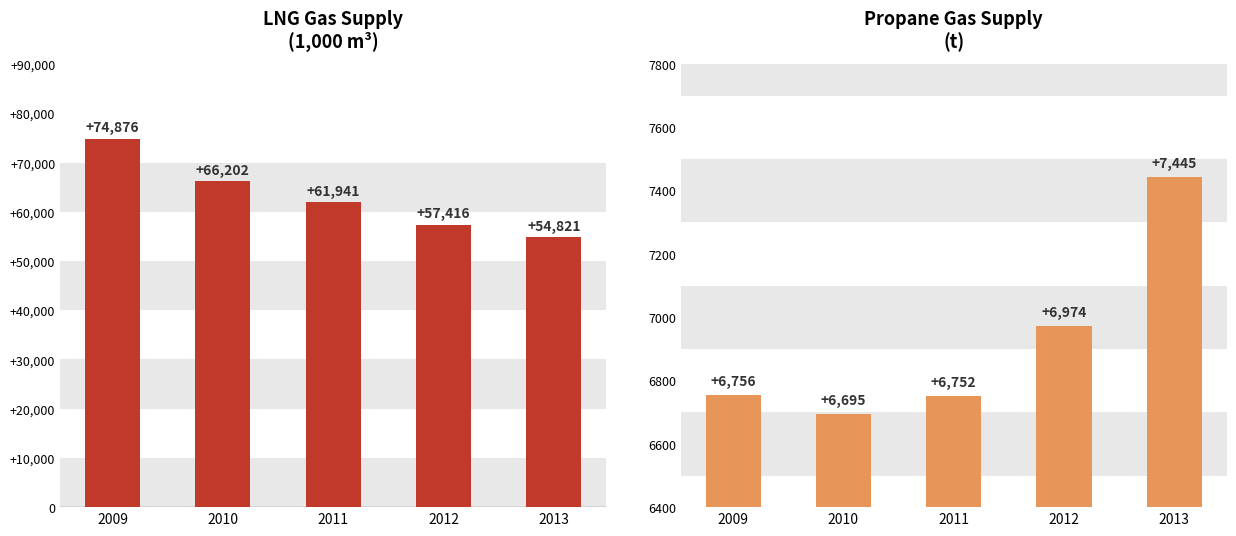

Which label corresponds to the smallest value in the chart?

2010